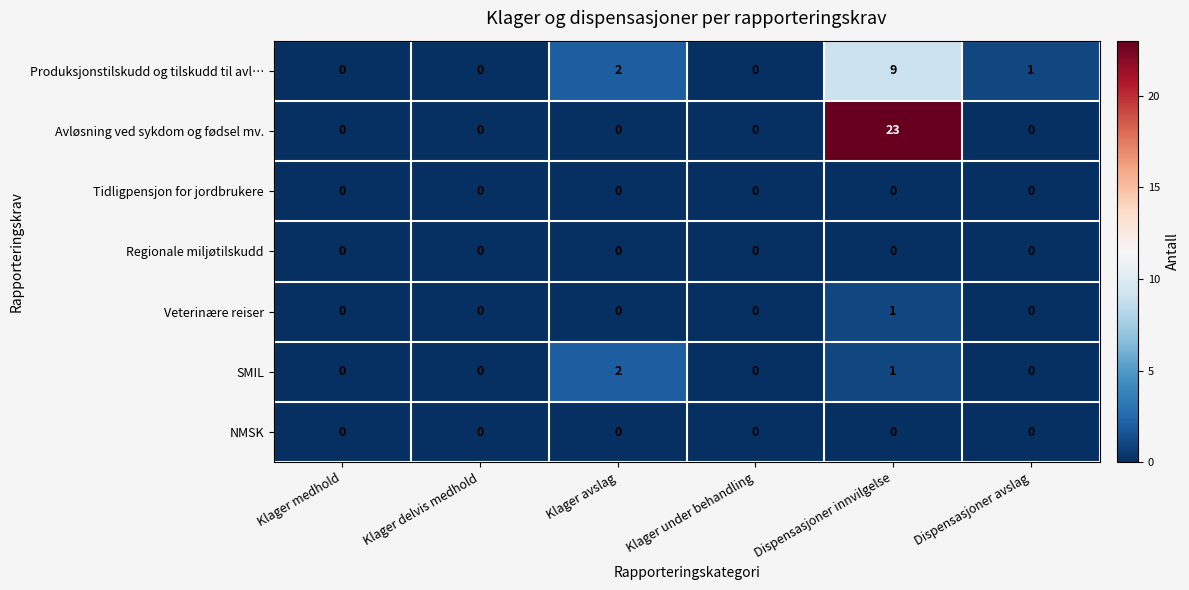

At which category is the sum across all series the highest?

Dispensasjoner innvilgelse